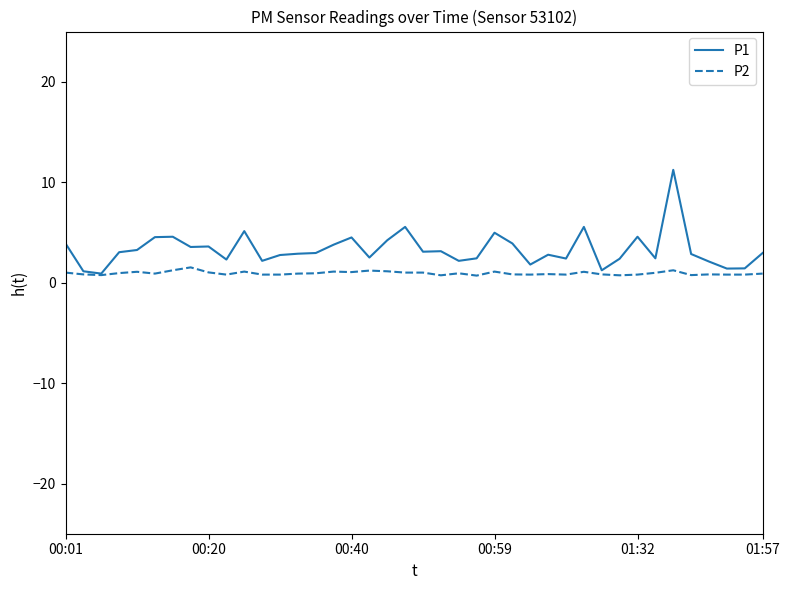

How many lines are shown in the chart?

2